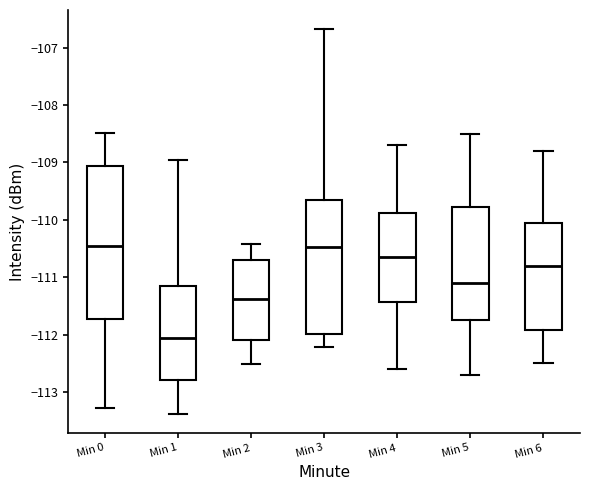

Reading left to right, read every box against the y-axis: the position of its median line, the range the box covers, and the ends of its whiskers. The values are not printed on the chart, so give them approximately, as read against the axis.

Min 0: median -110.5, box -111.7 to -109.1, whiskers -113.3 to -108.5
Min 1: median -112.1, box -112.8 to -111.2, whiskers -113.4 to -109.0
Min 2: median -111.4, box -112.1 to -110.7, whiskers -112.5 to -110.4
Min 3: median -110.5, box -112.0 to -109.7, whiskers -112.2 to -106.7
Min 4: median -110.6, box -111.4 to -109.9, whiskers -112.6 to -108.7
Min 5: median -111.1, box -111.7 to -109.8, whiskers -112.7 to -108.5
Min 6: median -110.8, box -111.9 to -110.0, whiskers -112.5 to -108.8